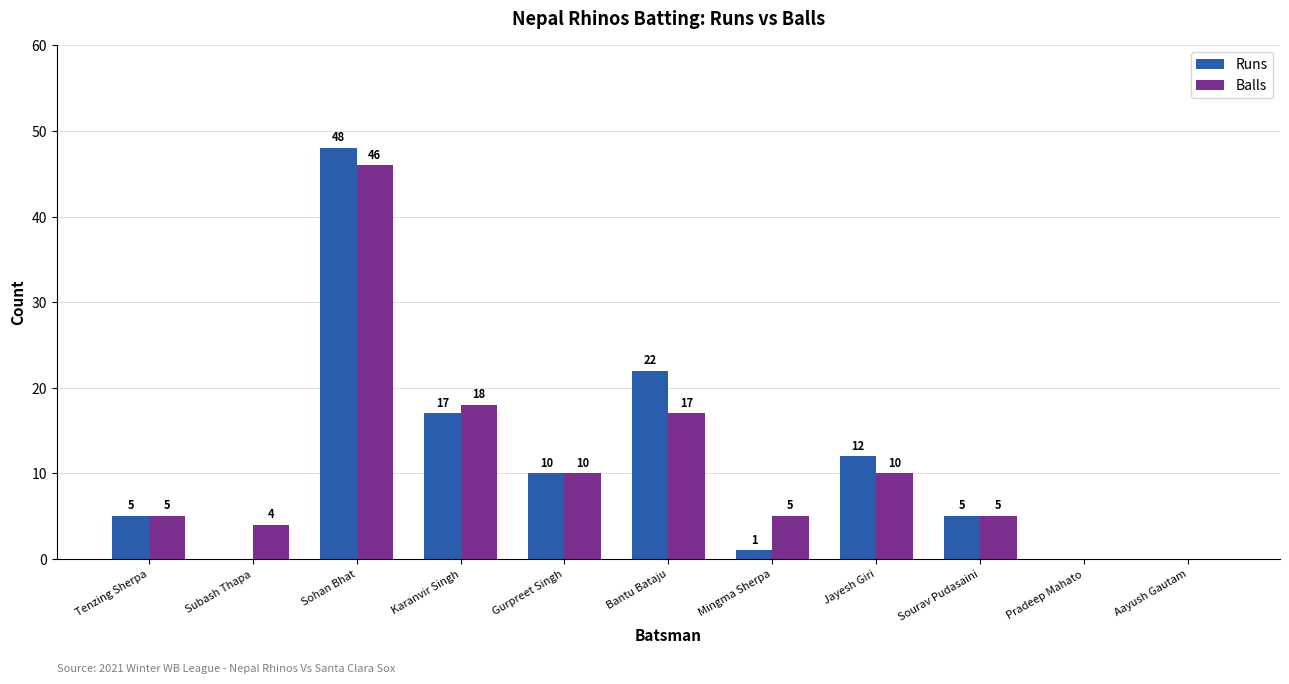

What is the maximum value for Runs?

48